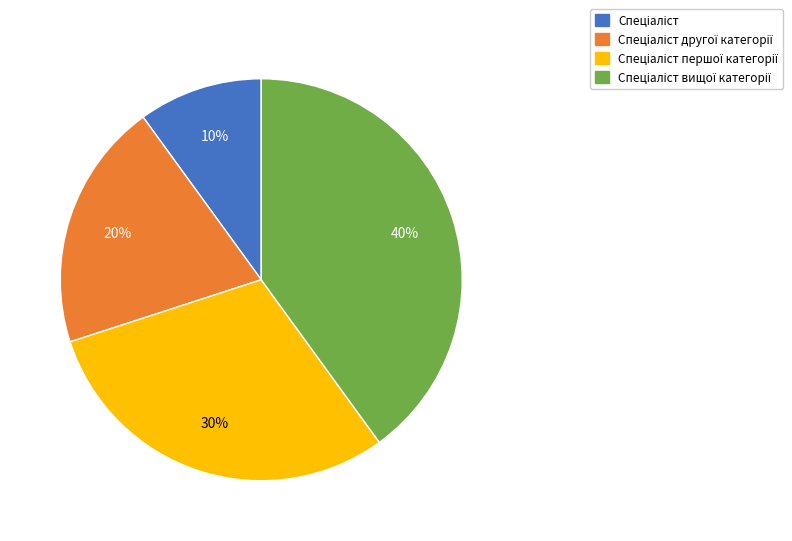

To the nearest percent, what is the difference between the largest and smallest slice percentages?

30%